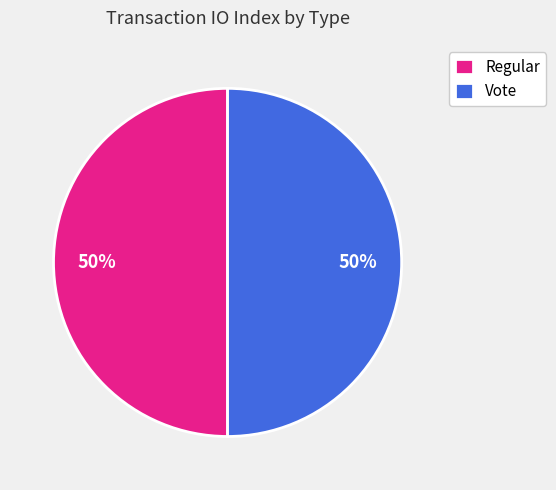

To the nearest percent, what is the average slice percentage?

50%